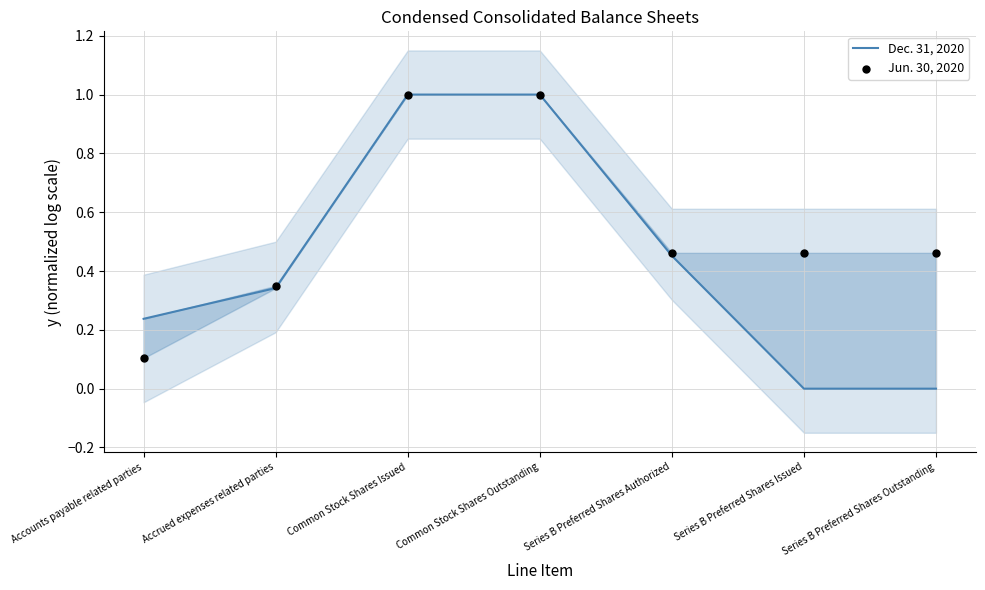

At how many categories does at least one series exceed 0?

7